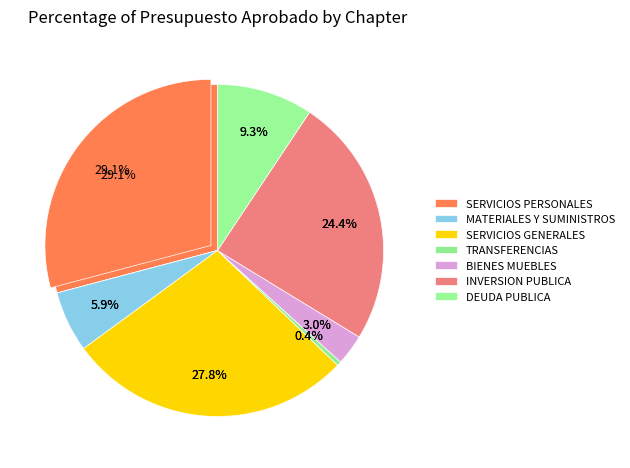

What percentage is the MATERIALES Y SUMINISTROS slice, to the nearest percent?

6%